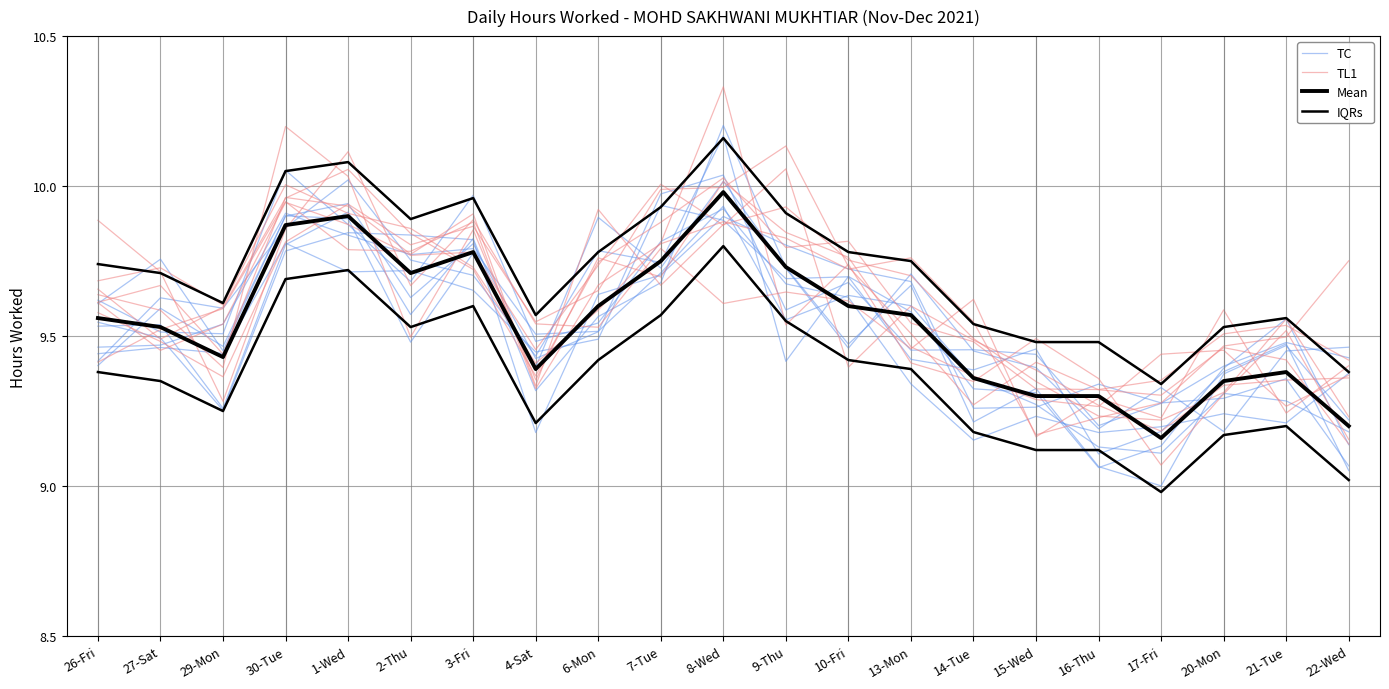

Which series has the widest spread of values?

TL1